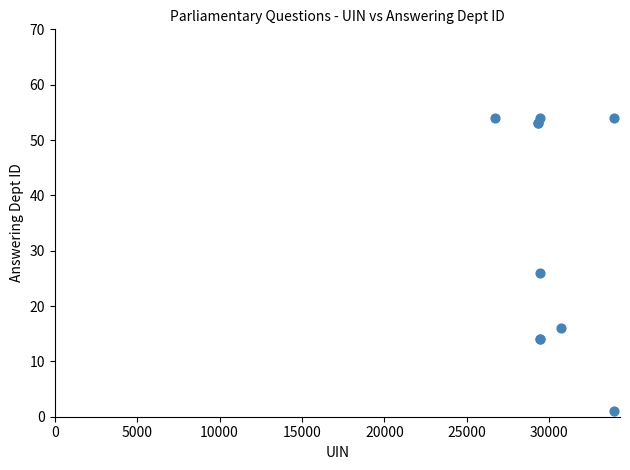

What Y value in the scatter plot is closest to 27?

26